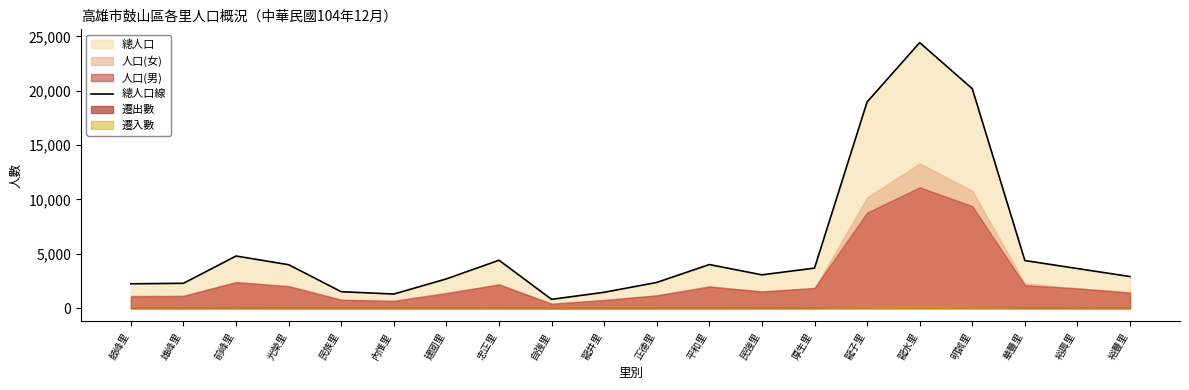

Reading left to right, extract all data points from this chart.

鼓峰里=2239	雄峰里=2283	前峰里=4797	光榮里=3996	民族里=1512	內惟里=1296	建國里=2690	忠正里=4406	自強里=808	龍井里=1457	正德里=2363	平和里=4010	民強里=3063	厚生里=3683	龍子里=18975	龍水里=24436	明誠里=20193	華豐里=4379	裕興里=3641	裕豐里=2906